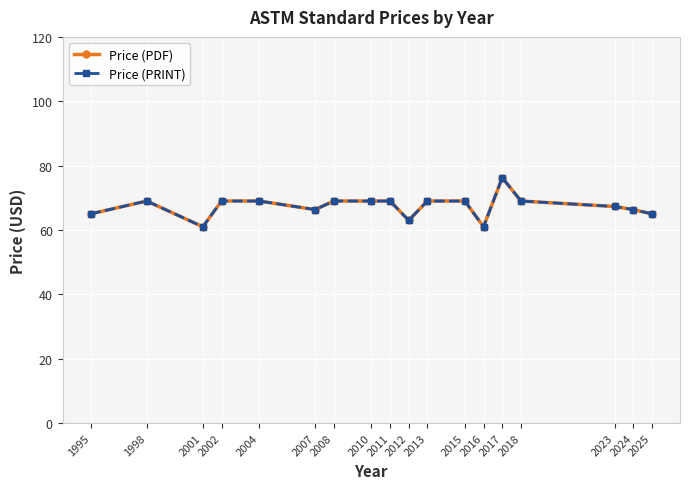

How many interior local peaks does the Price (PRINT) series have?

2